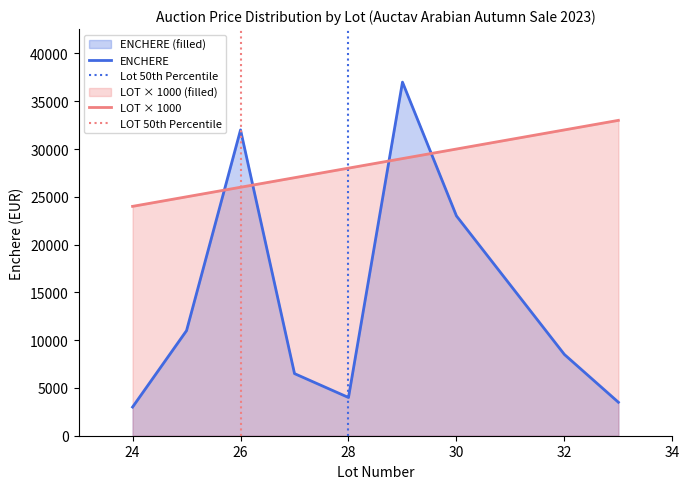

After their last crossing, which series has the higher values: LOT × 1000 or ENCHERE?

LOT × 1000